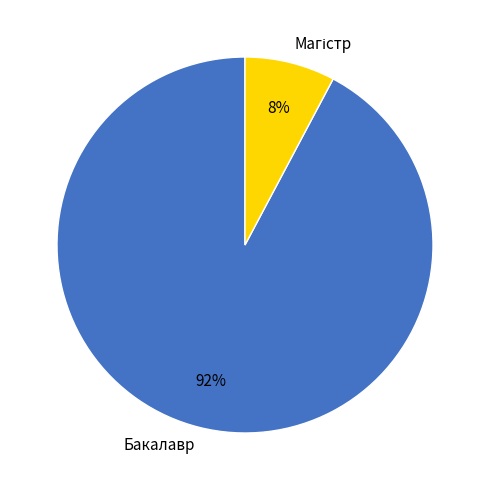

To the nearest percent, what percentage of the pie is Бакалавр?

92%